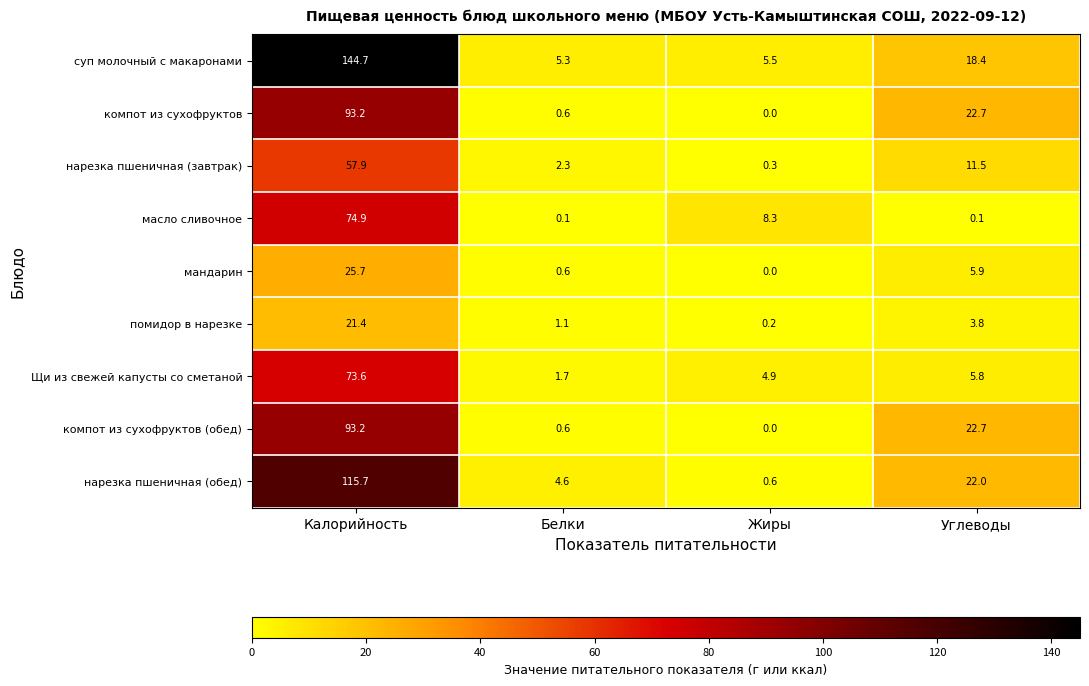

Which series changed the most between Калорийность and Жиры?

суп молочный с макаронами